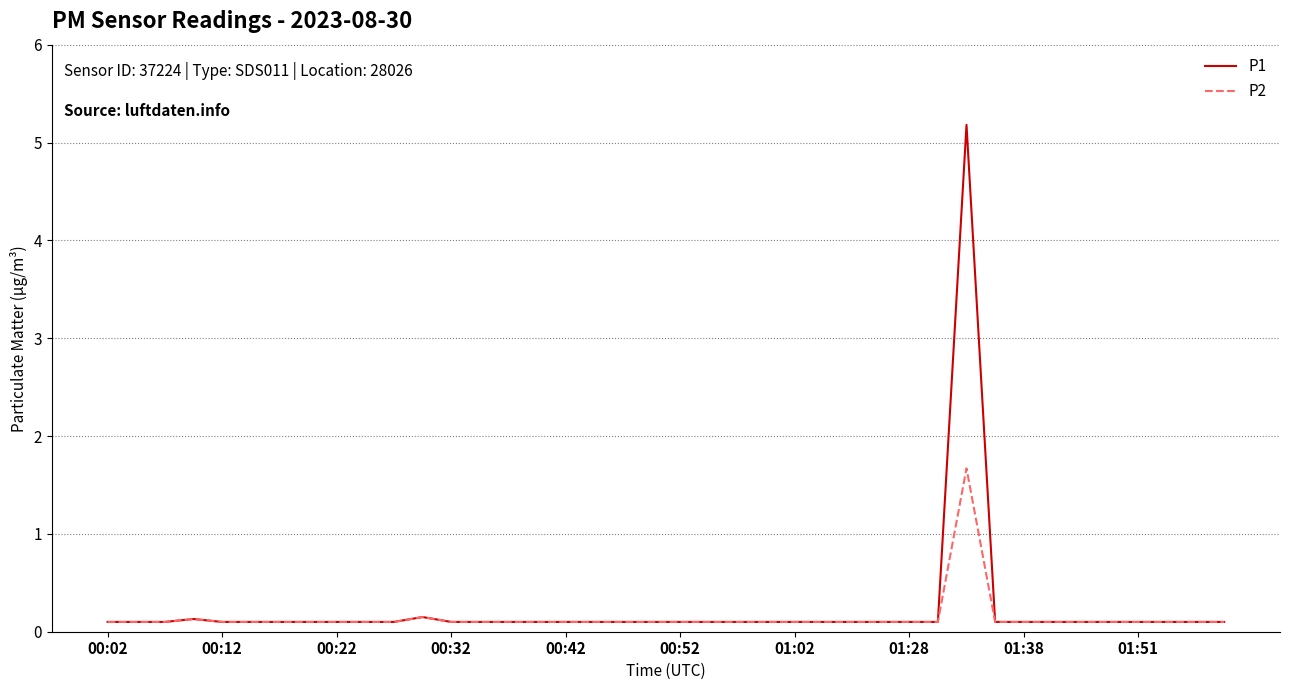

Rank the series by their maximum value, from lowest to highest.

P2, P1